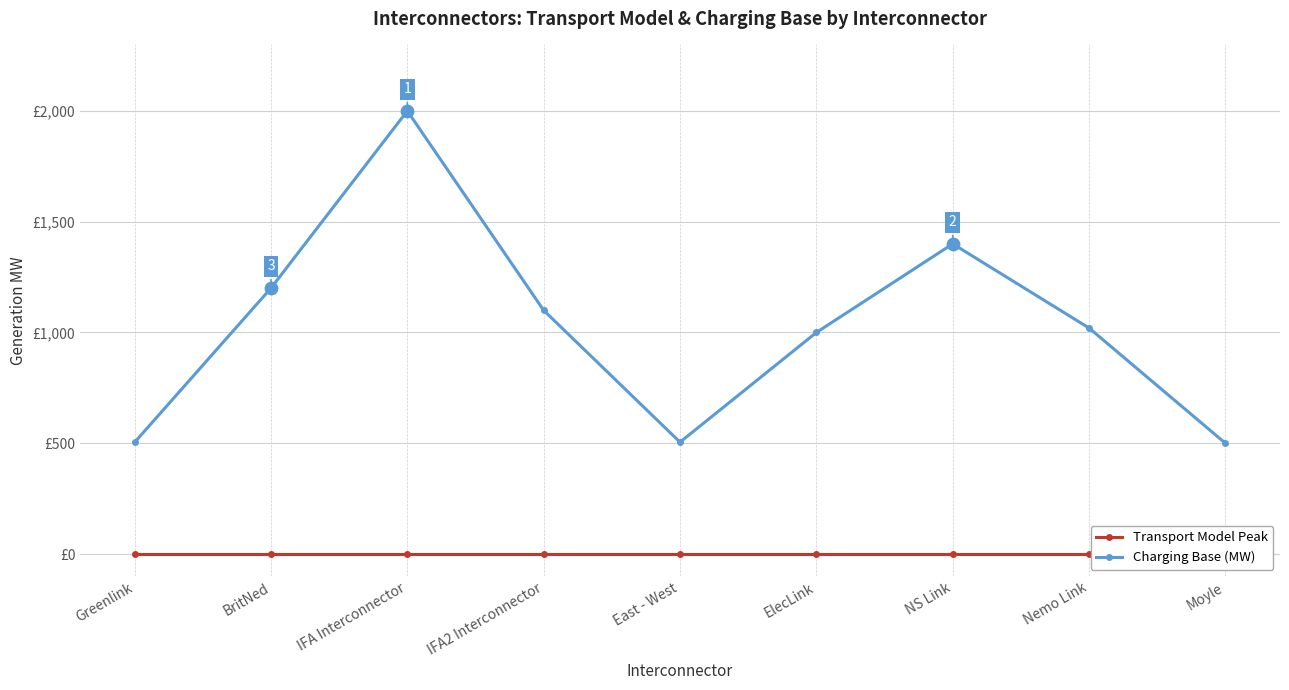

At how many categories does at least one series exceed 1000?

5